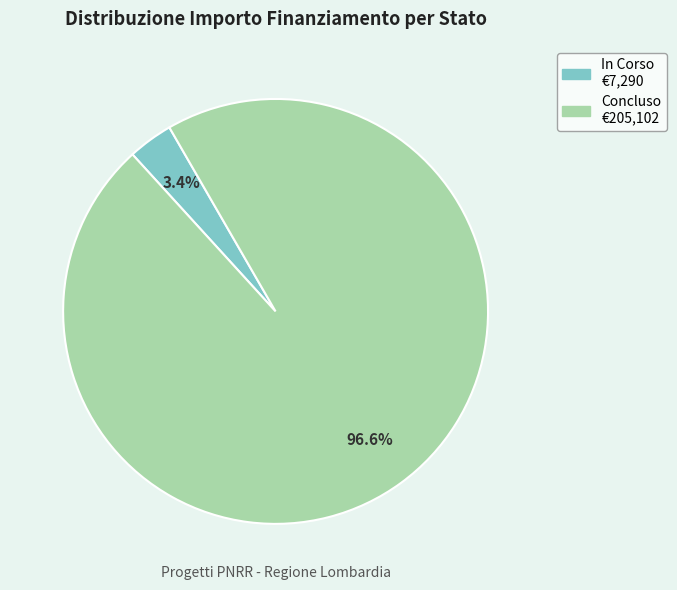

Which has a higher value, Concluso or In Corso?

Concluso